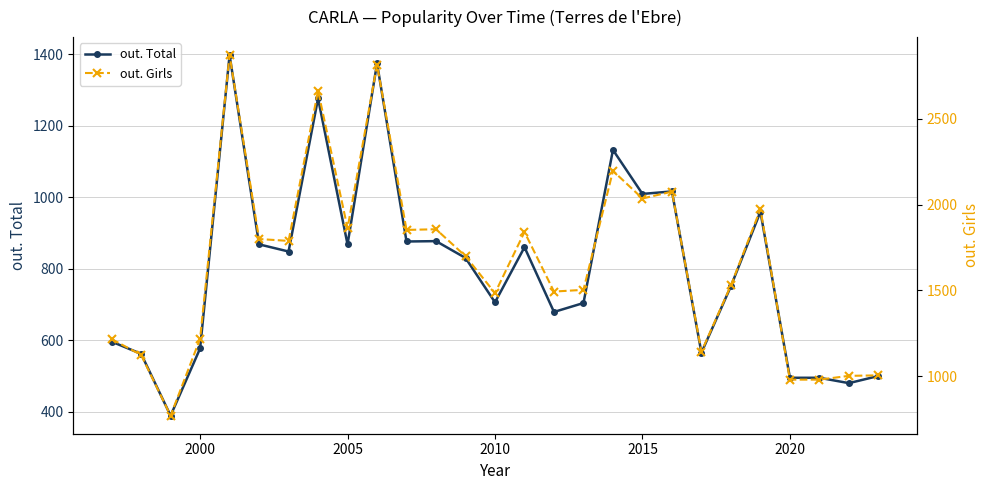

What is the difference between the second highest and minimum values in the out. Total series?

985